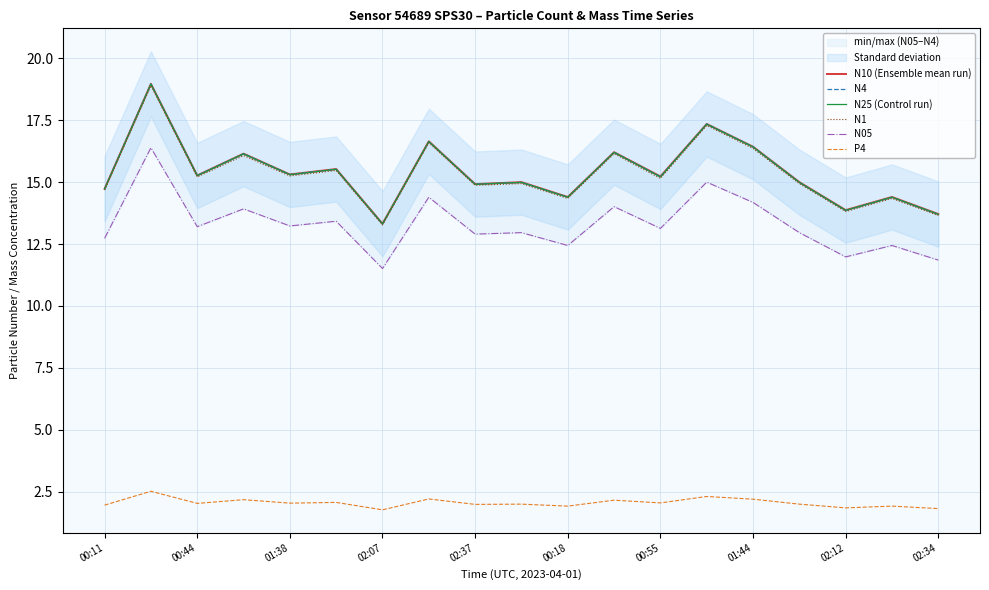

What is the maximum value for N25 (Control run)?

19.0